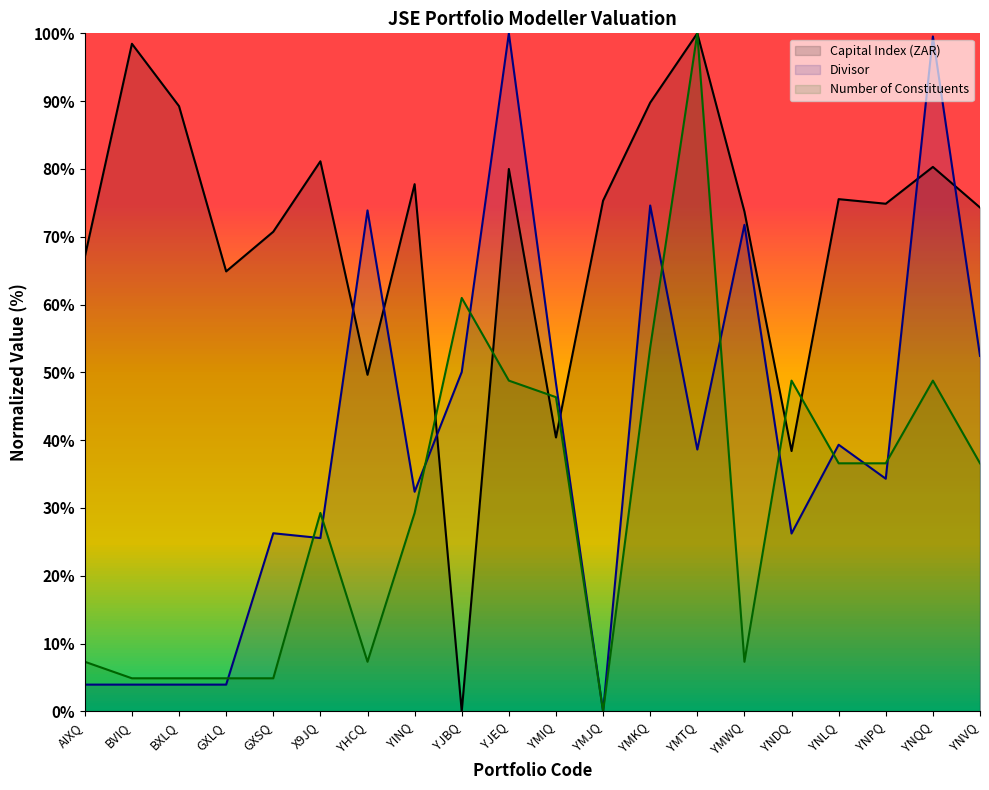

What are all the series names shown in the legend?

Capital Index (ZAR), Divisor, Number of Constituents